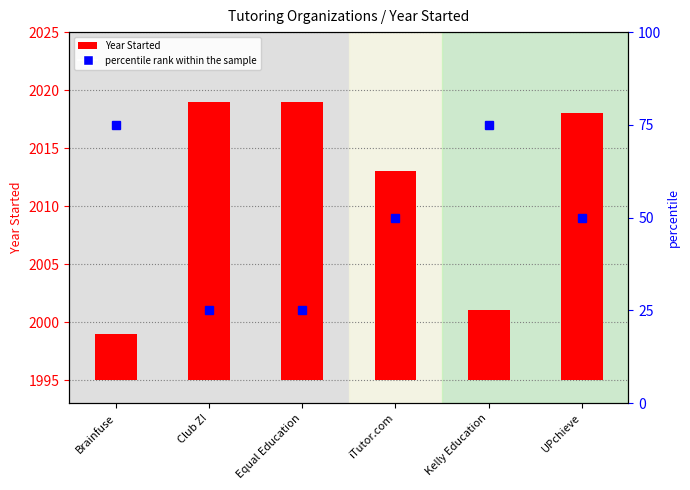

Which category has the highest value across all series?

Club Z!